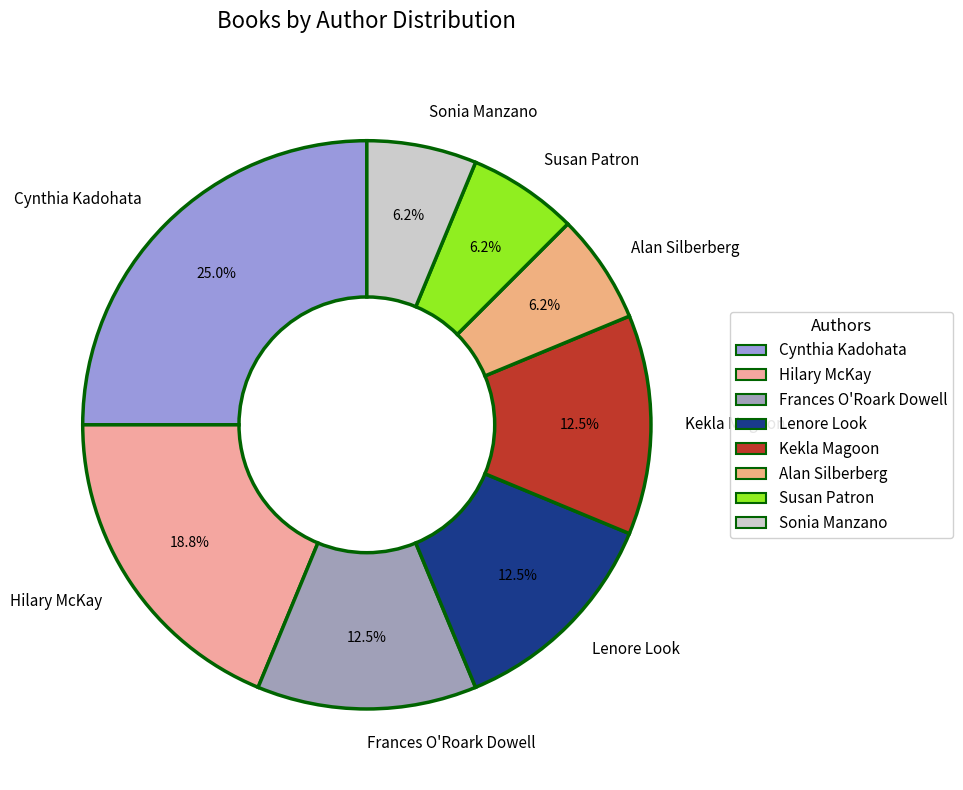

What portion of the pie excludes Lenore Look?

87.5%